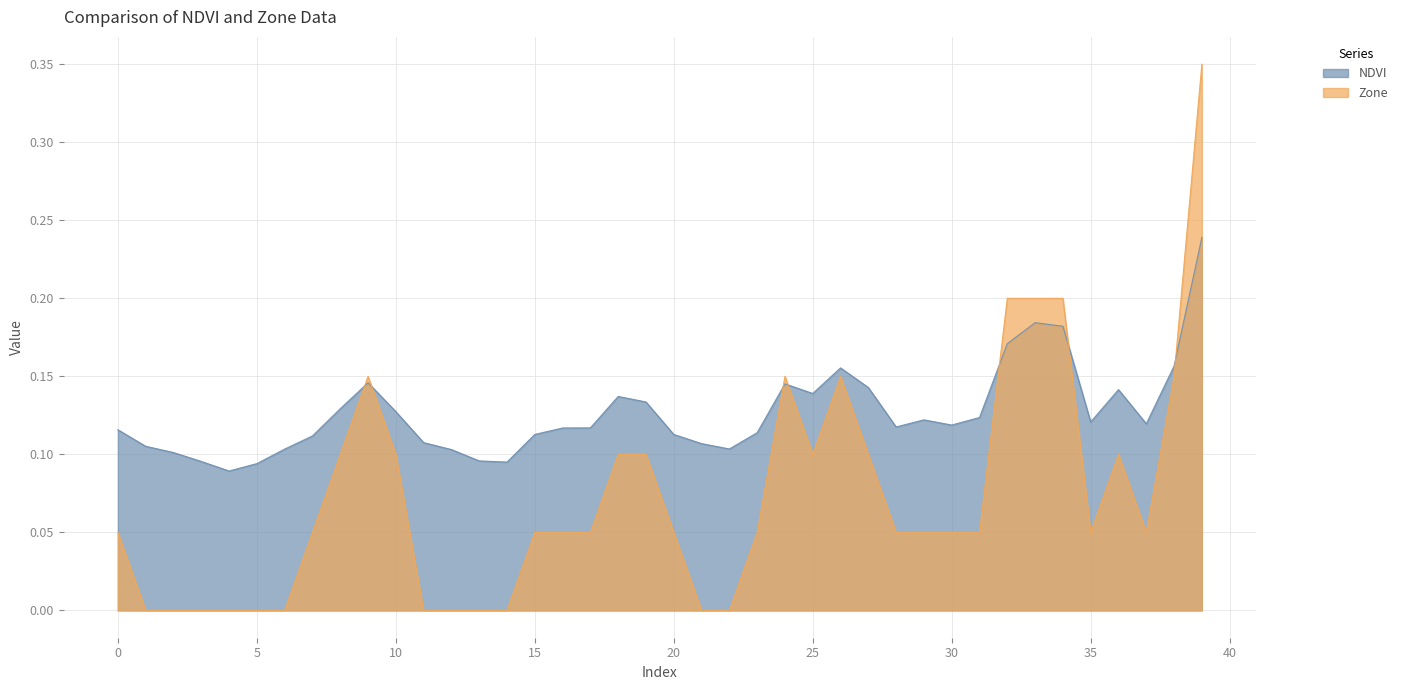

Which series has the largest total across all categories?

NDVI